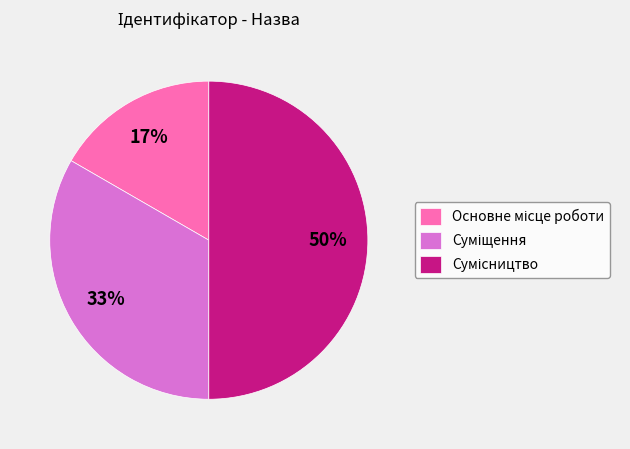

To the nearest percent, what is the difference between the largest and smallest slice percentages?

33%